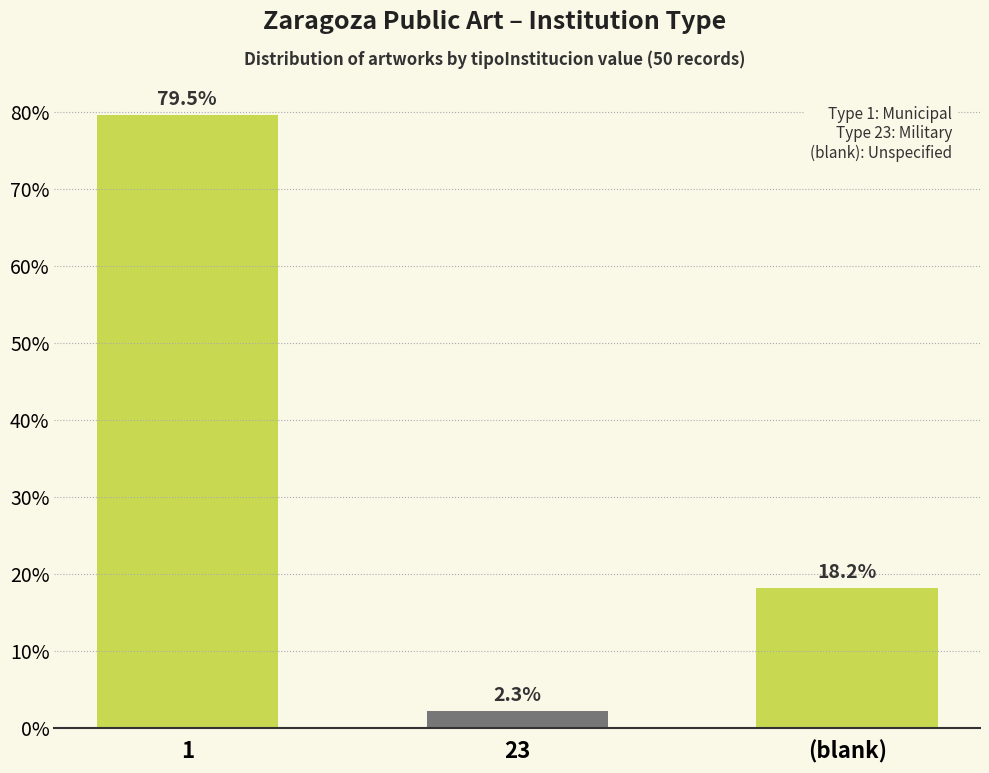

Reading left to right, list all the values displayed in this chart.

79.5	2.3	18.2